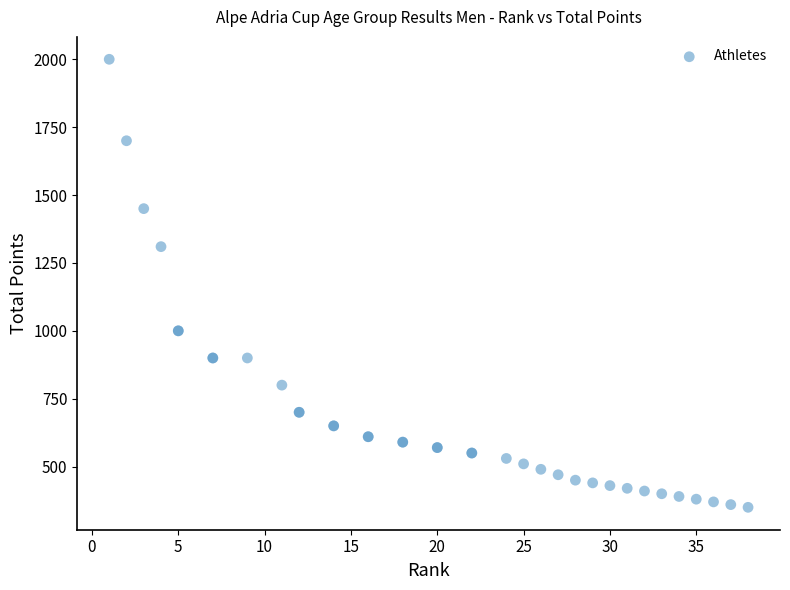

What Y value in the scatter plot is closest to 1175?

1310